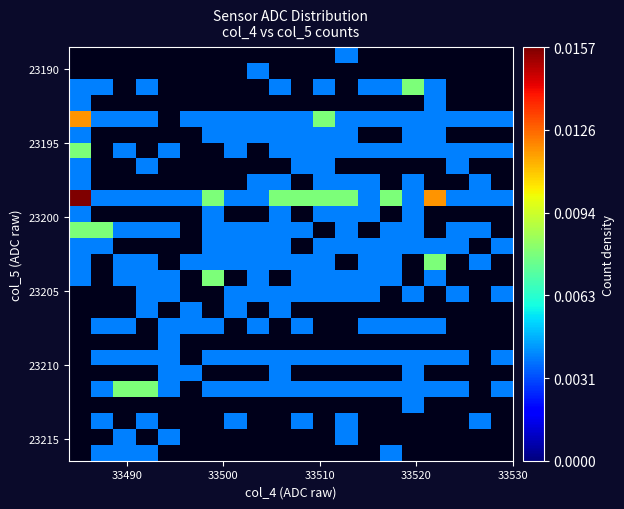

At how many categories does at least one series exceed 0?

20